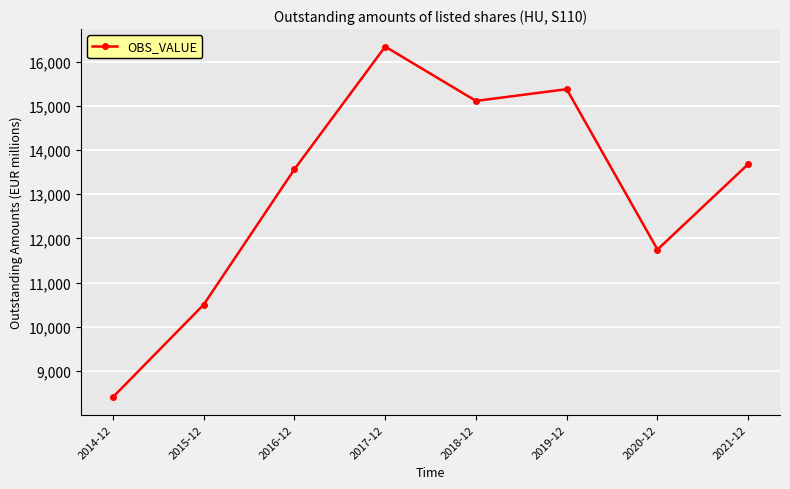

How many distinct data groups are displayed?

1